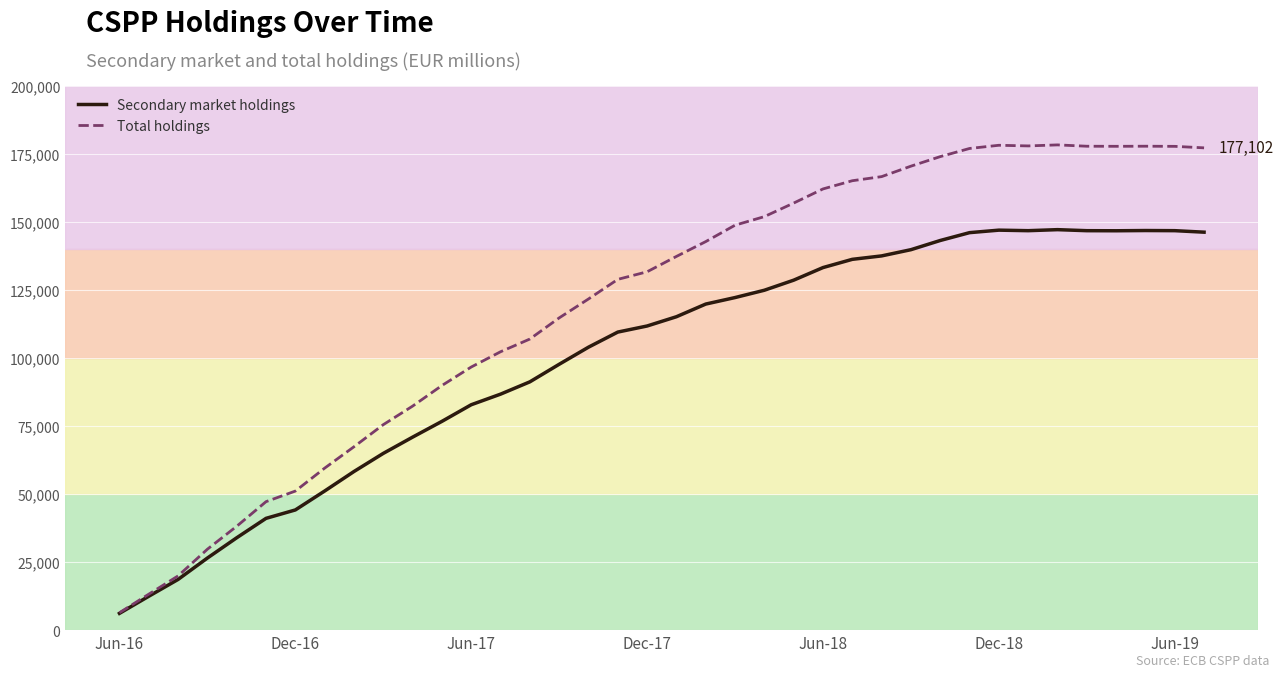

Does the chart display data point markers on the line(s)?

No